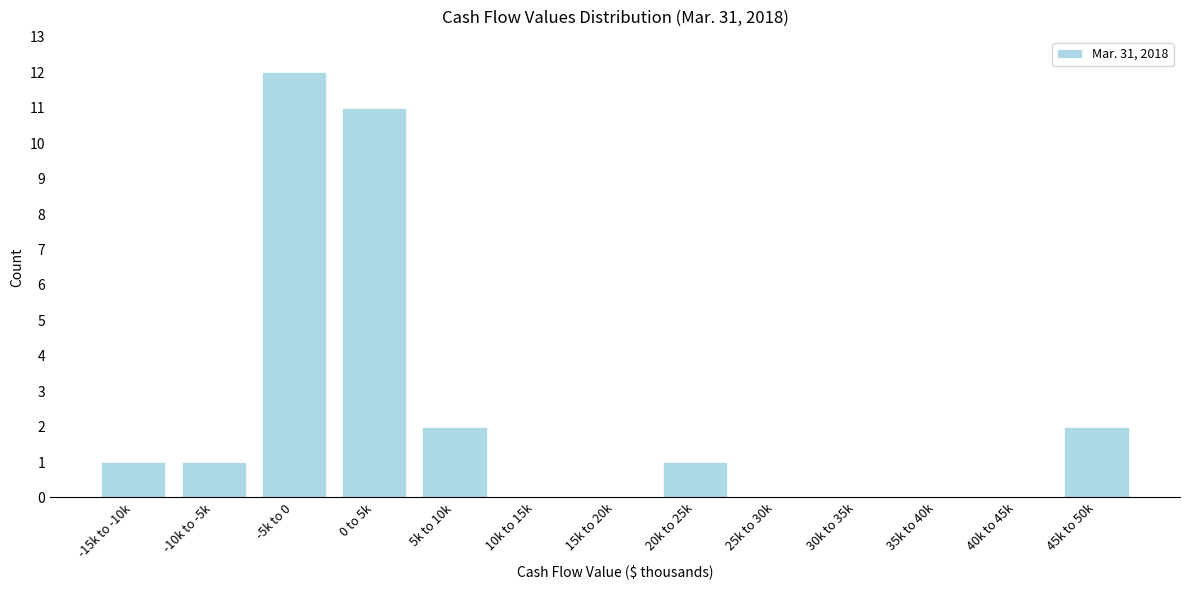

Reading left to right, what are all the values shown in this chart?

-15k to -10k=1	-10k to -5k=1	-5k to 0=12	0 to 5k=11	5k to 10k=2	10k to 15k=0	15k to 20k=0	20k to 25k=1	25k to 30k=0	30k to 35k=0	35k to 40k=0	40k to 45k=0	45k to 50k=2